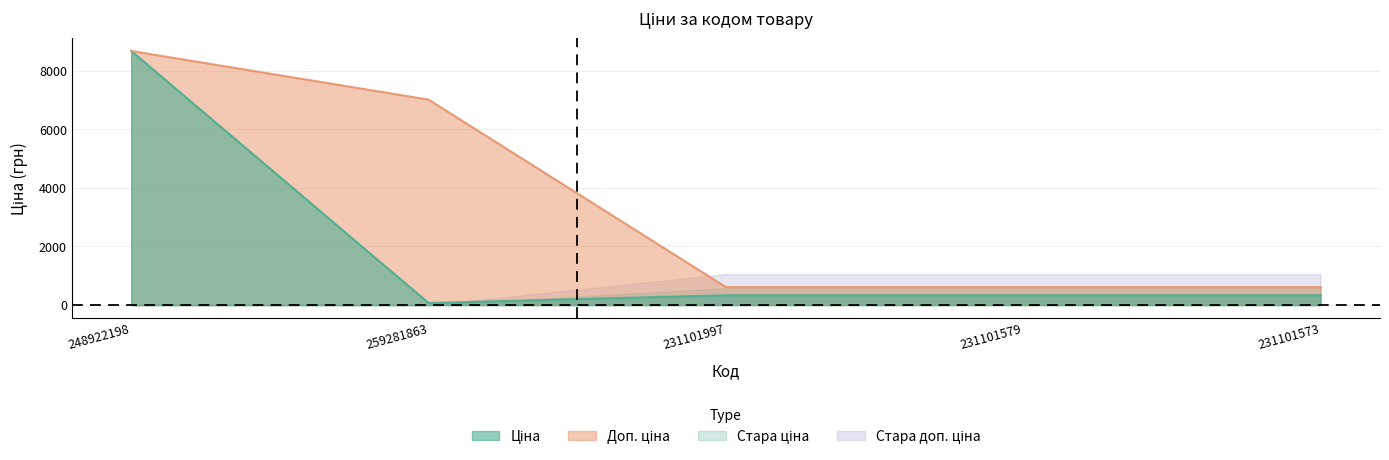

Is it true that Ціна equals 516.4 at 231101573?

False